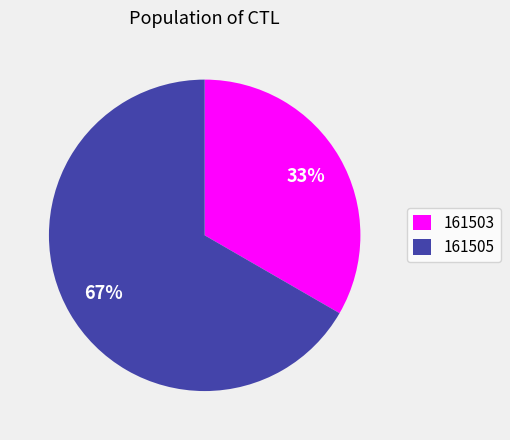

Which category has the smallest portion of the pie?

161503